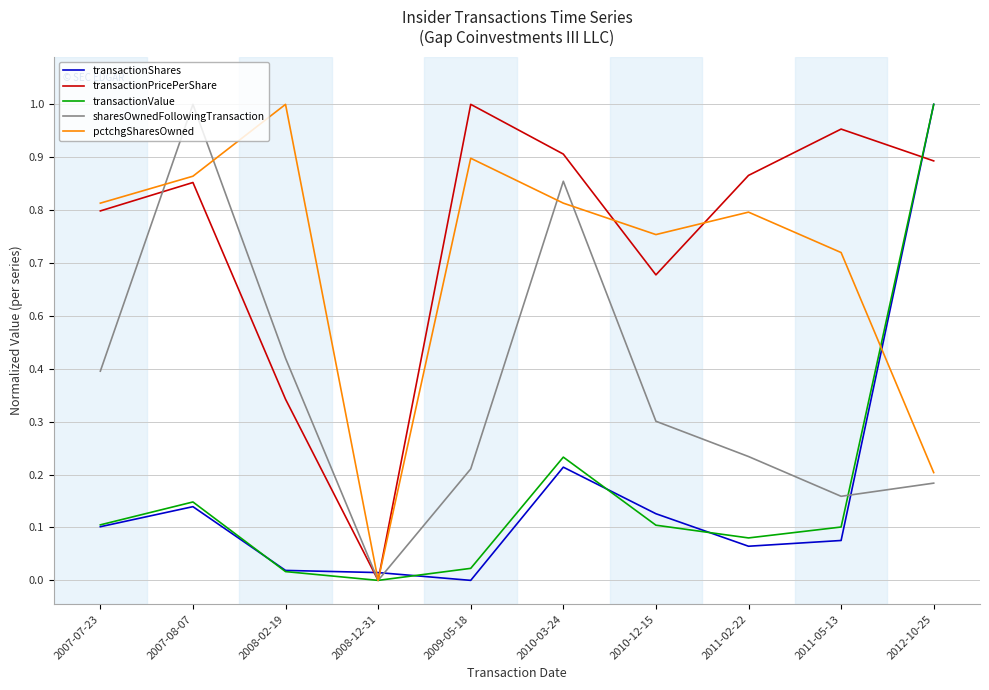

Which series changed the most between 2008-12-31 and 2010-03-24?

transactionPricePerShare